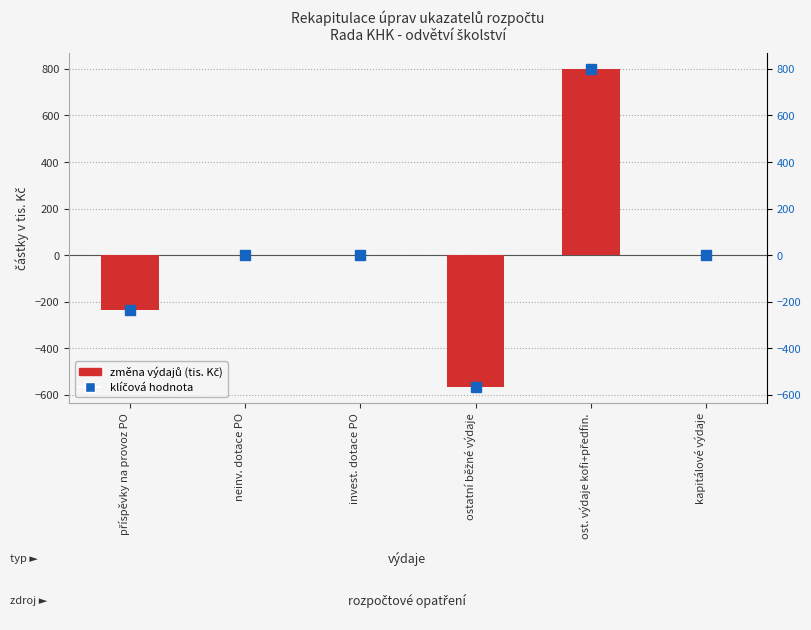

What is the label of the 5th bar from the left?

ost. výdaje kofi+předfin.